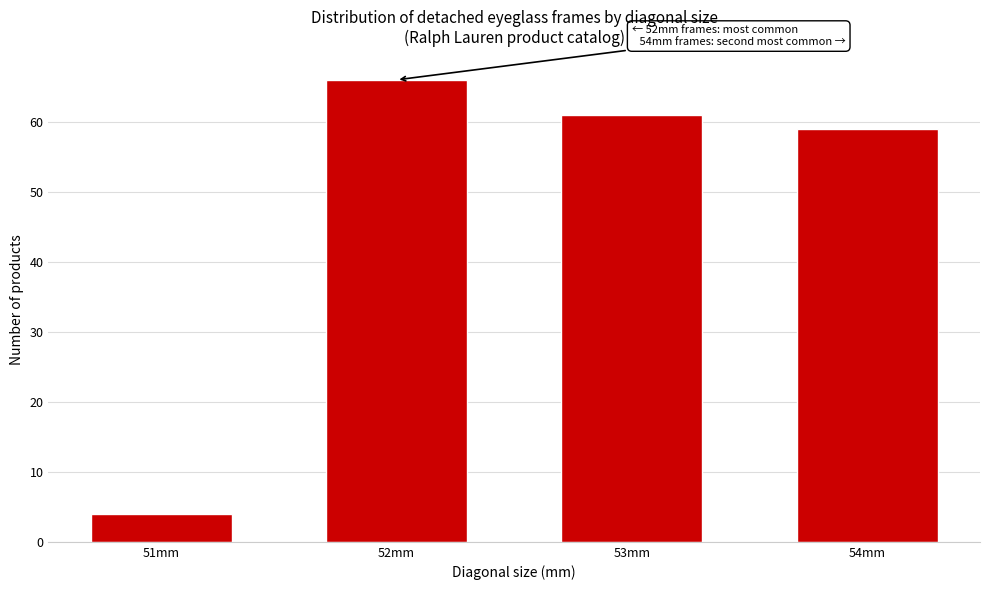

Reading left to right, transcribe all the data shown in this chart.

4	66	61	59